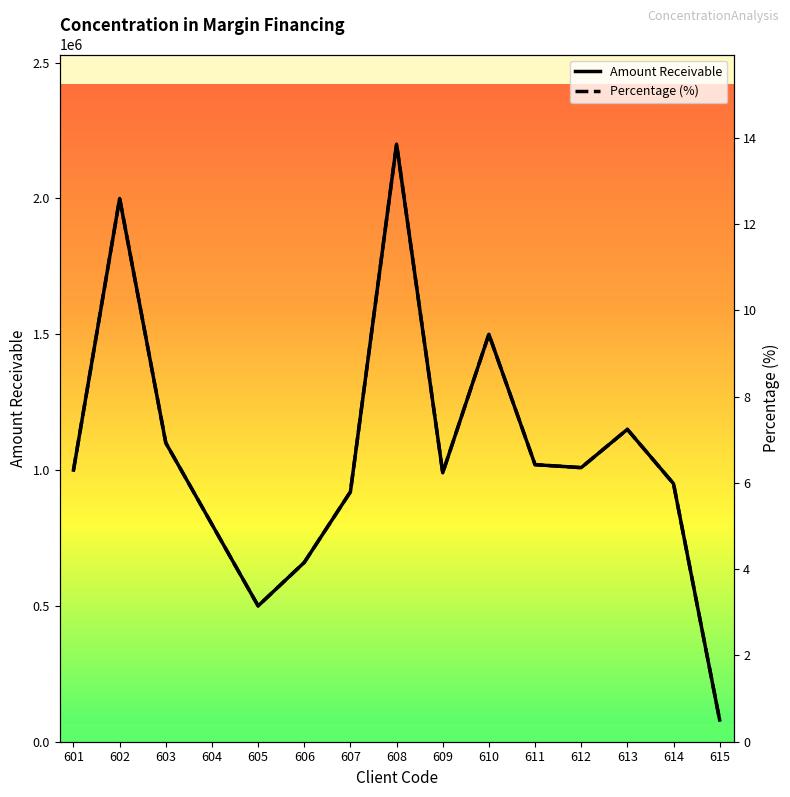

Where is the first local maximum for Amount Receivable?

602